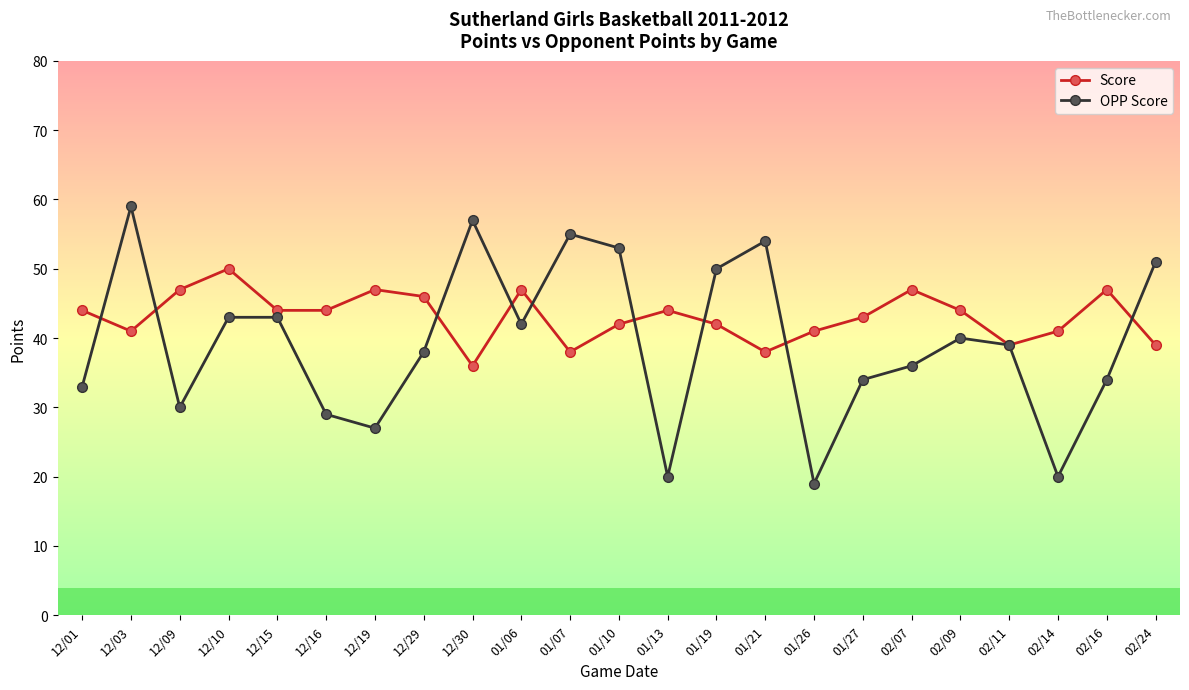

At which label does OPP Score first exceed 39?

12/03